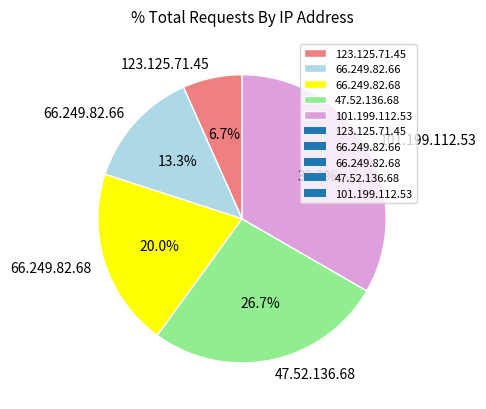

Which category has the smallest portion of the pie?

123.125.71.45